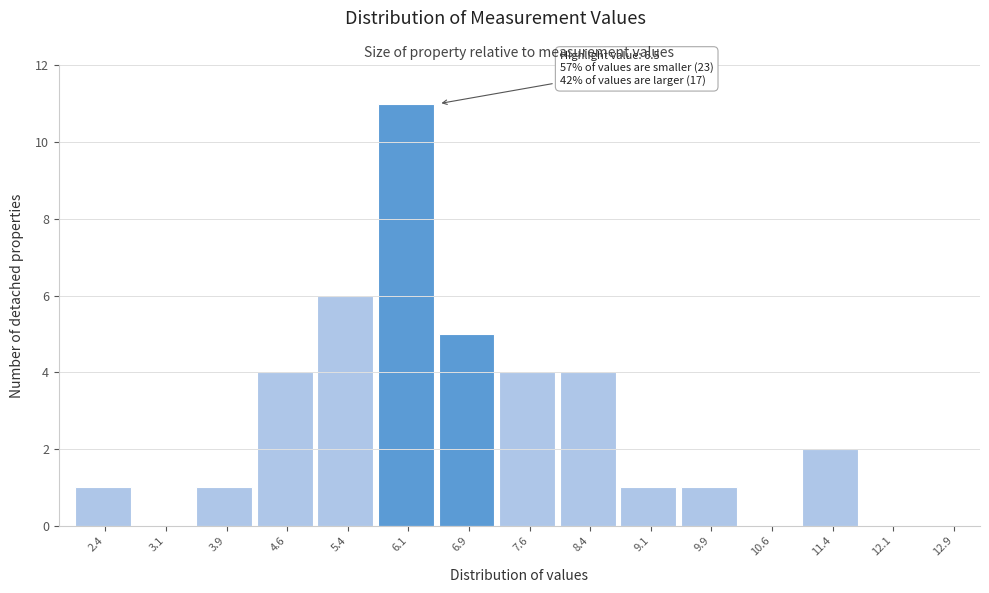

Over which range of the x-axis is the bar tallest?

5.75 to 6.50